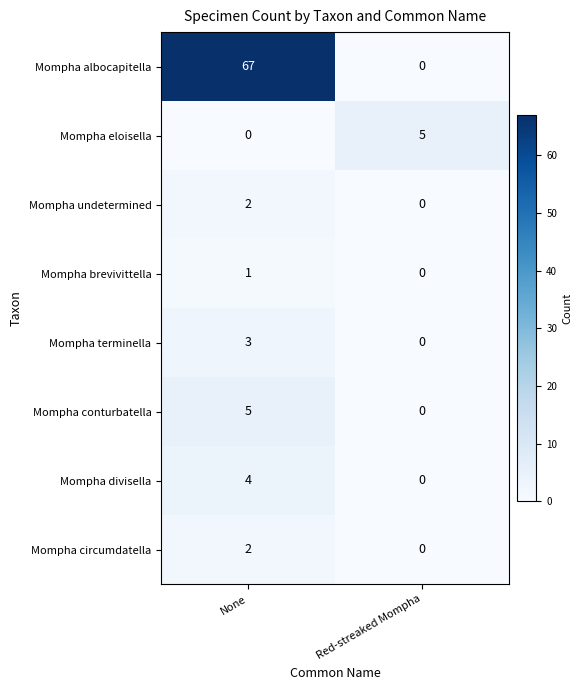

Rank the categories by Mompha undetermined value from lowest to highest.

Red-streaked Mompha, None